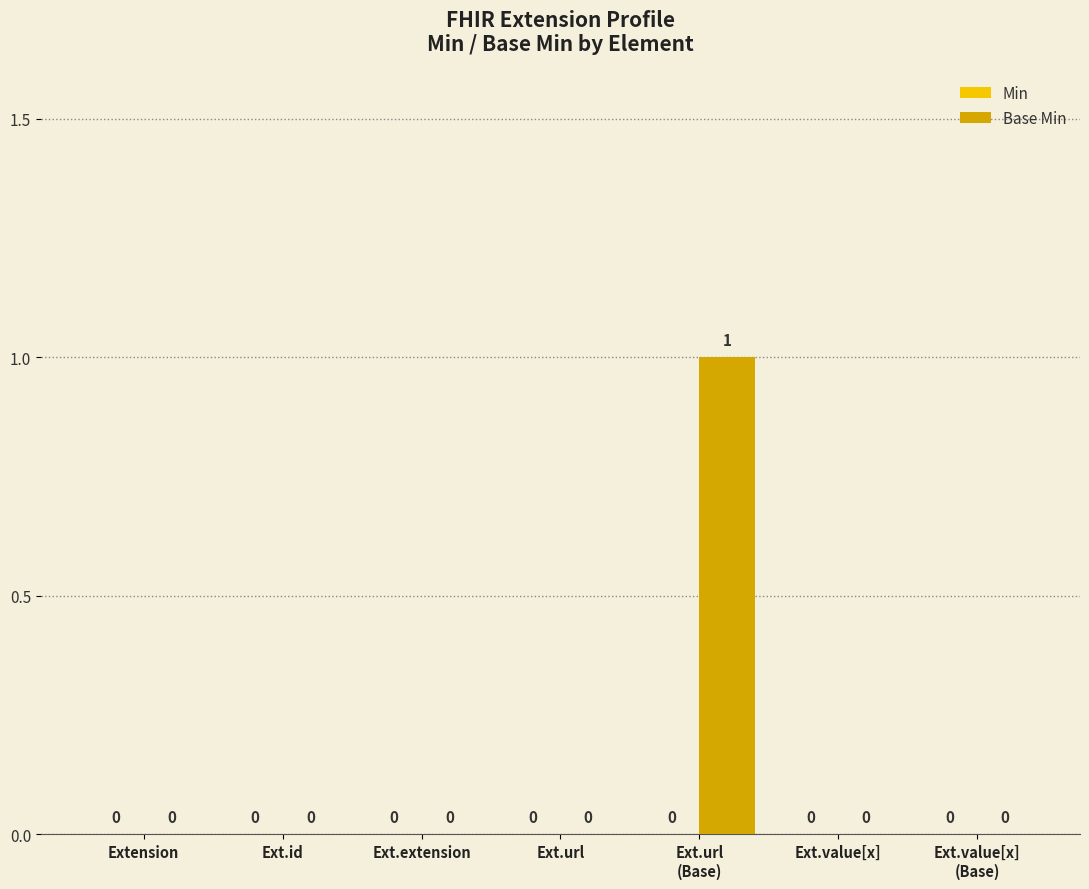

How many values are between 0 and 1?

7